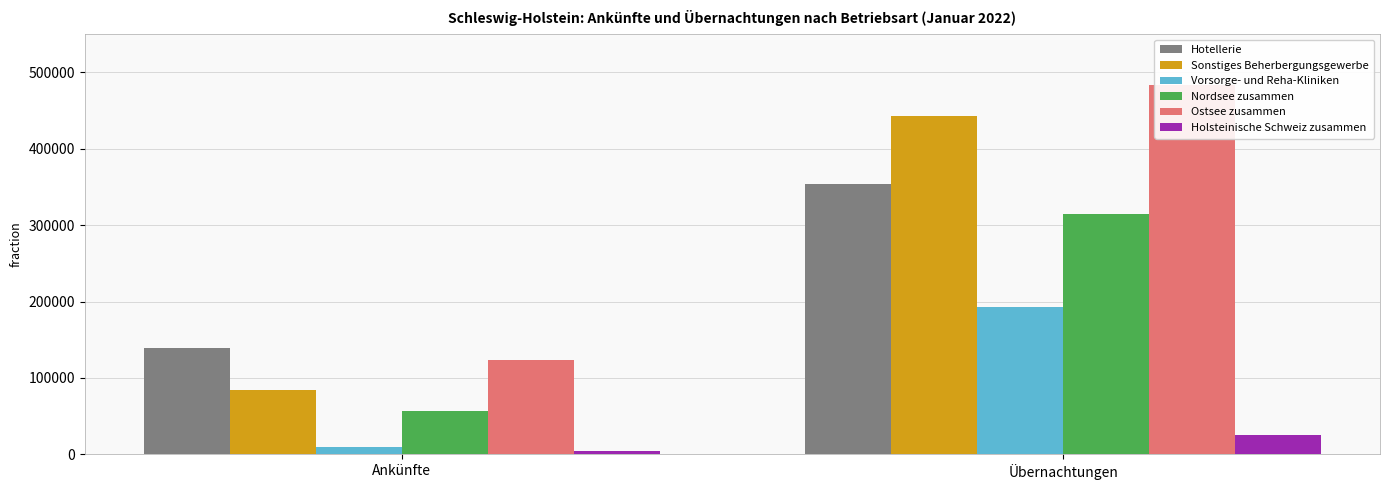

Which series has the largest range (max minus min)?

Ostsee zusammen